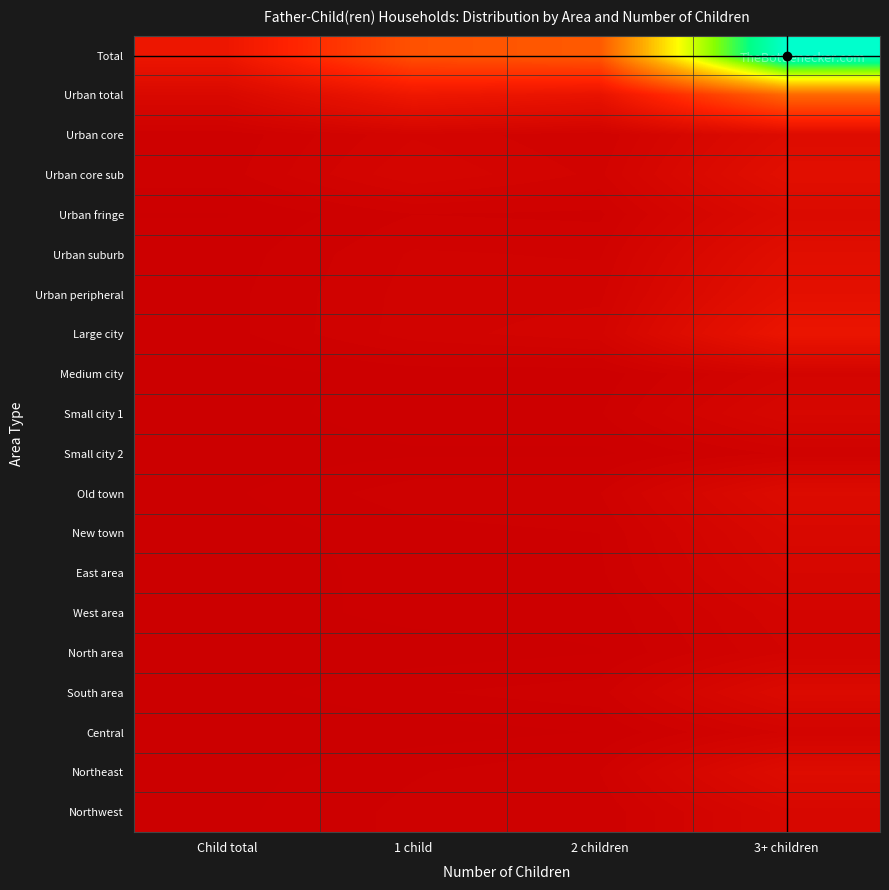

Which series has the largest range (max minus min)?

Total